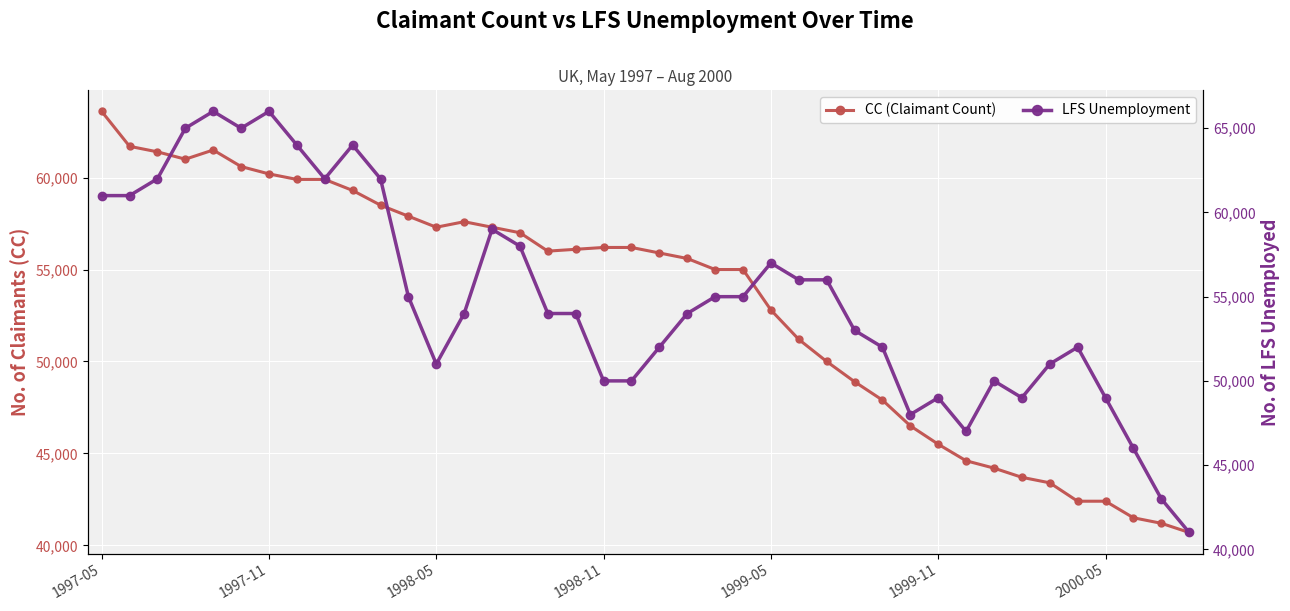

What is the sum of all CC (Claimant Count) values?

2127600